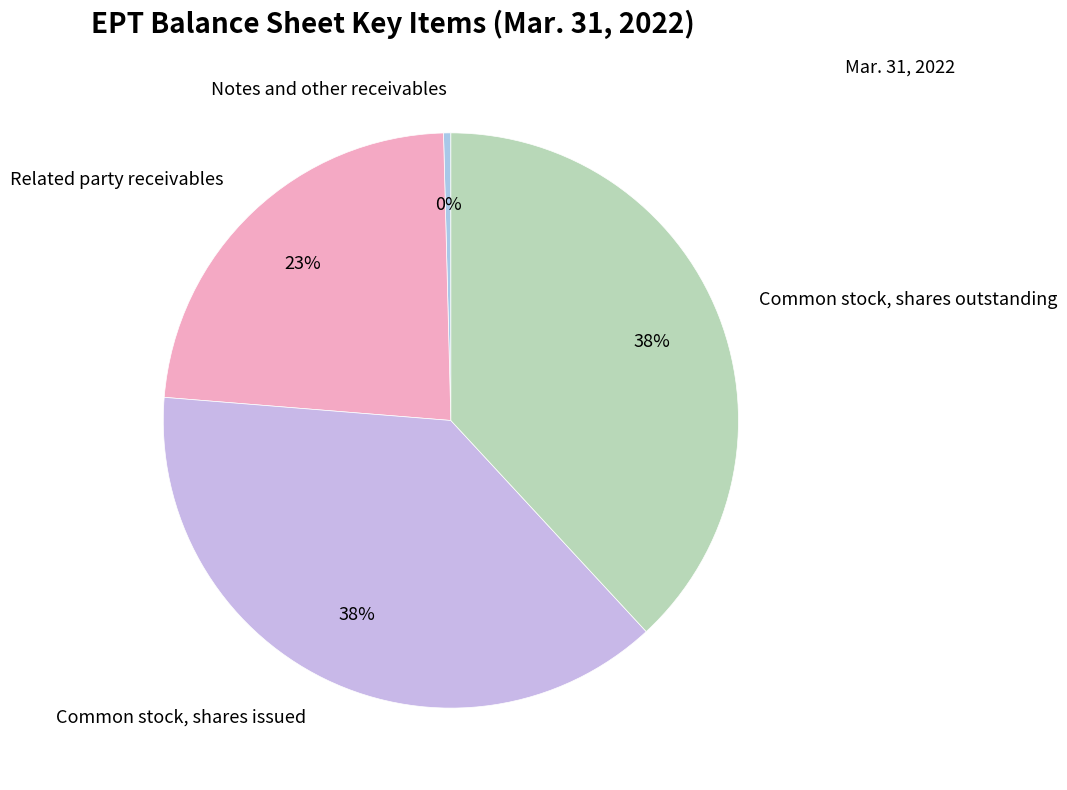

Combined, do Common stock, shares outstanding and Common stock, shares issued account for over 50%?

Yes